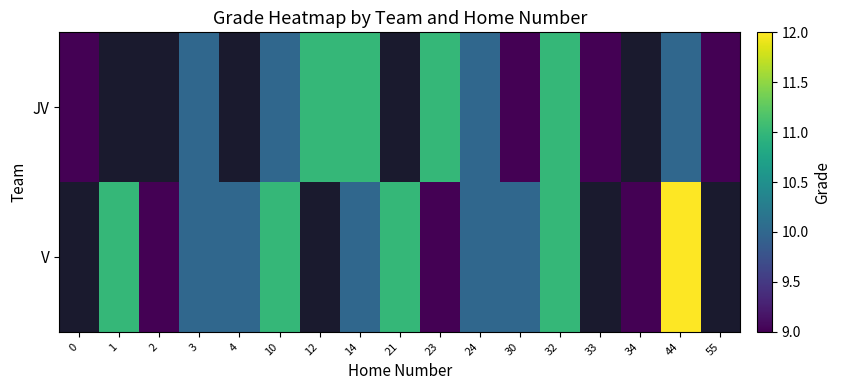

What is the maximum value shown in the chart?

12.0